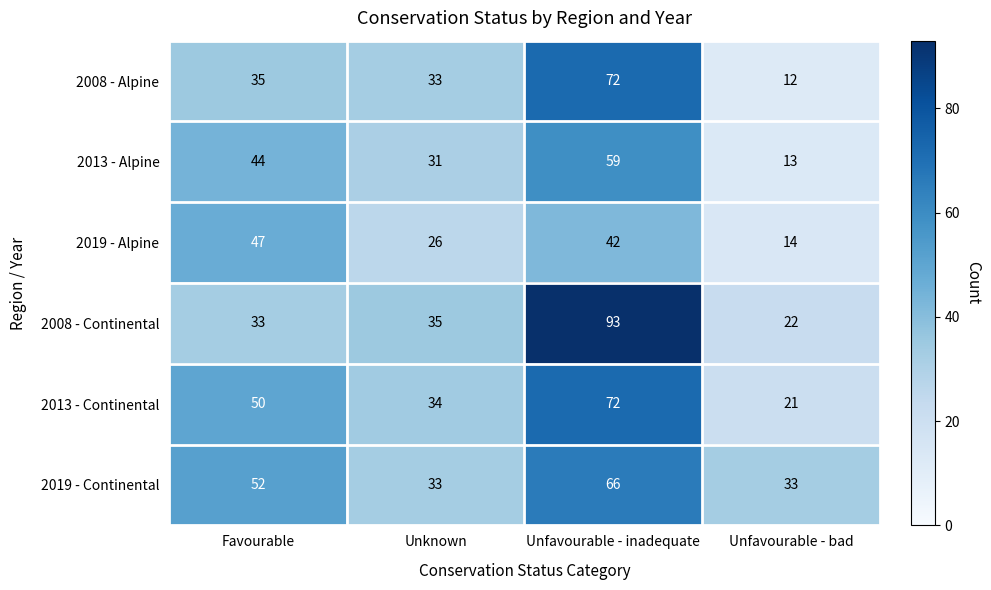

How many distinct data groups are displayed?

6